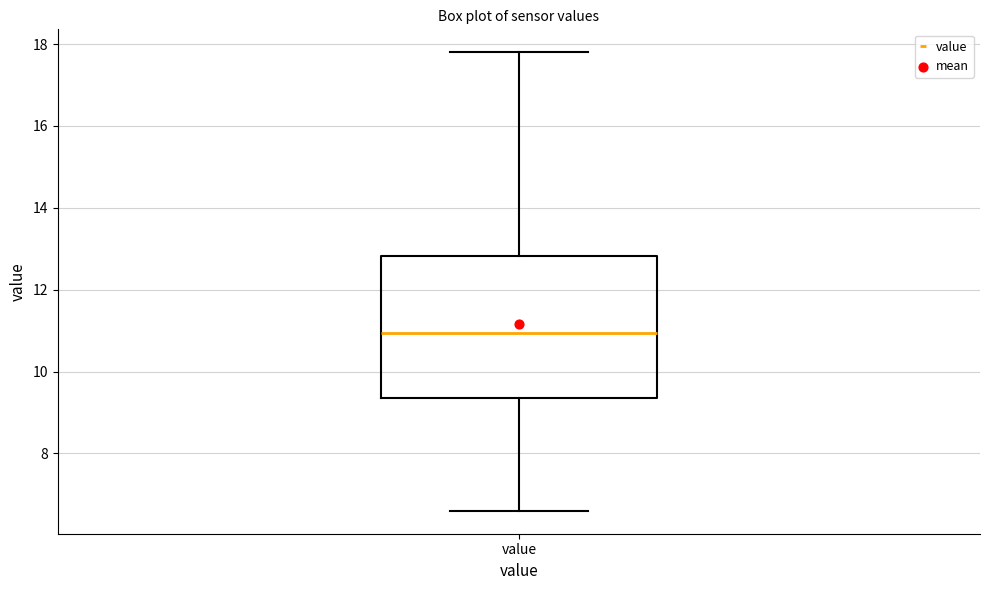

Where does the lower whisker of the box for value end on the y-axis? The values are not printed on the chart, so give them approximately, as read against the axis.

6.6